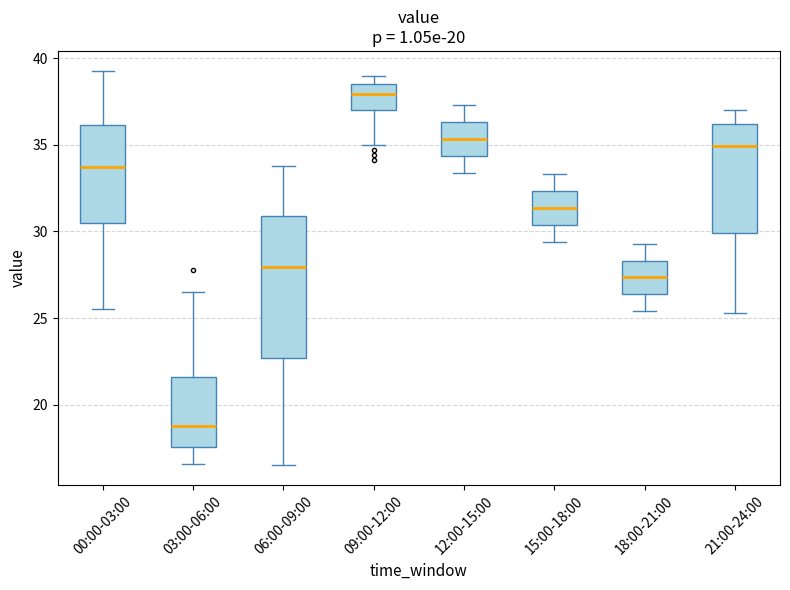

Where does the upper whisker of the box for 15:00-18:00 end on the y-axis? The values are not printed on the chart, so give them approximately, as read against the axis.

33.5